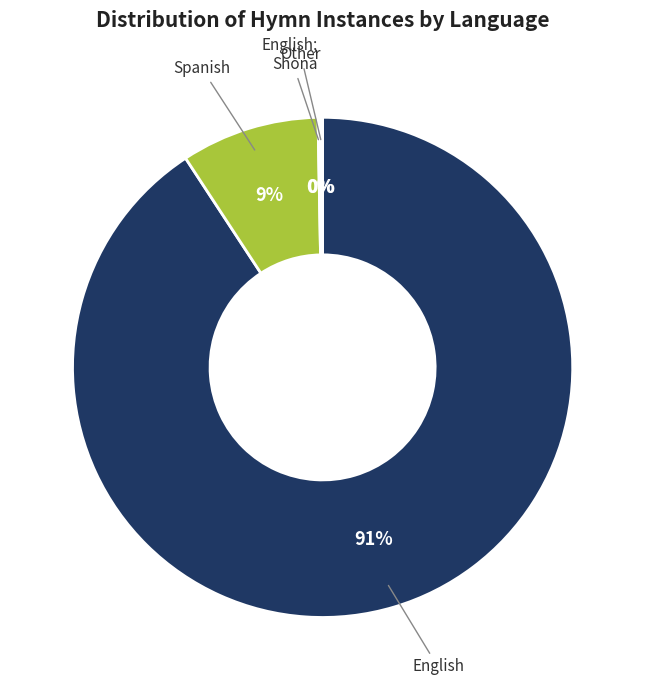

To the nearest percent, what is the difference between the largest and smallest slice percentages?

91%